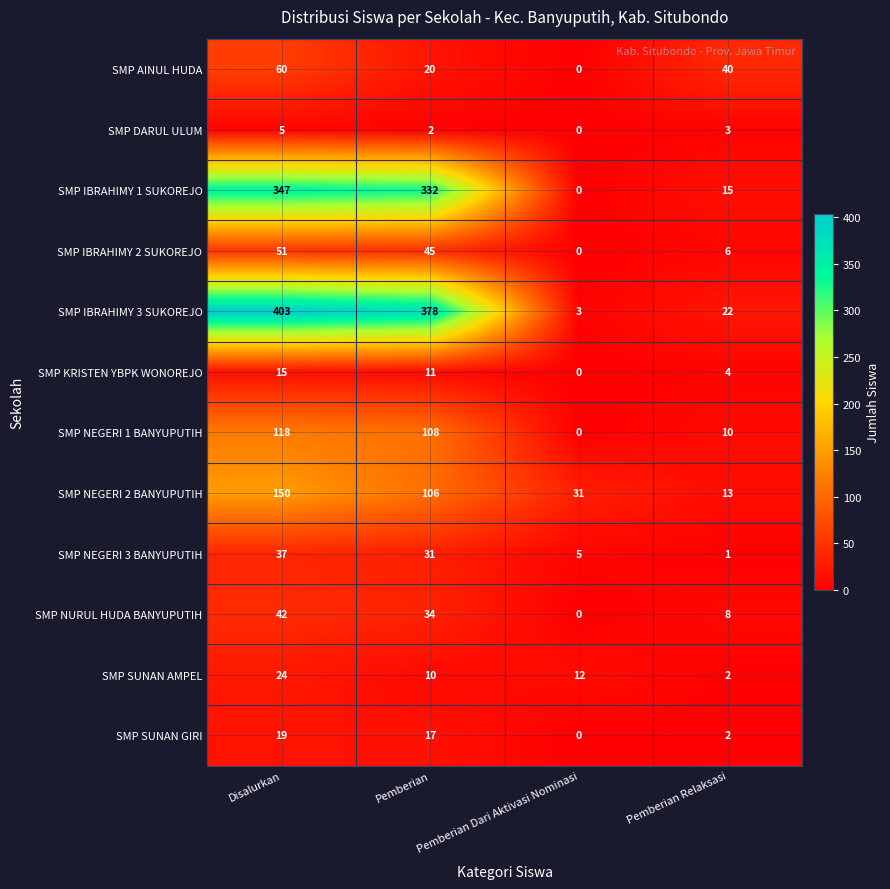

Is it true that SMP DARUL ULUM equals 2 at Pemberian?

True